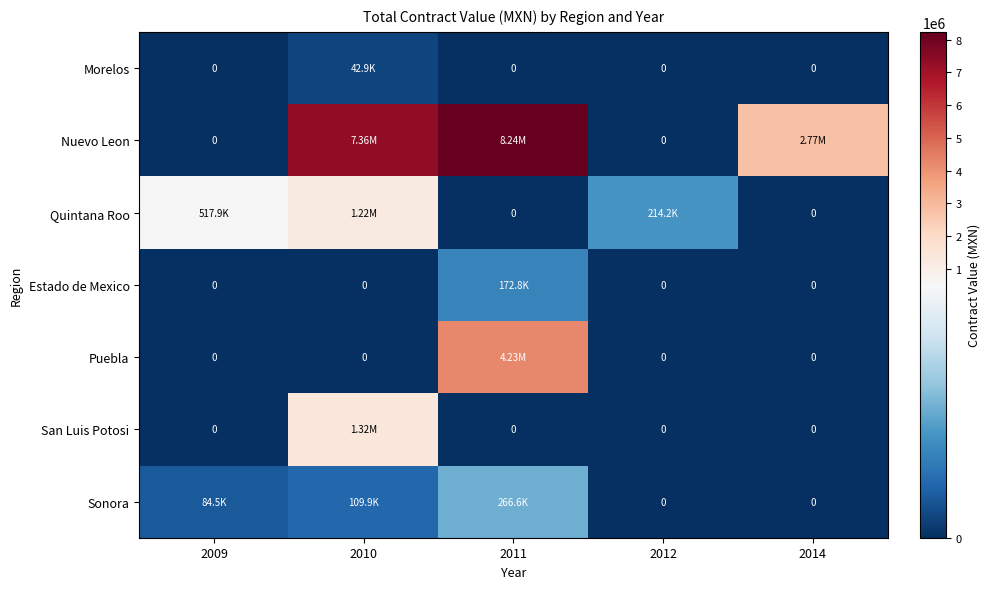

What is the total value across all series at 2009?

602387.2